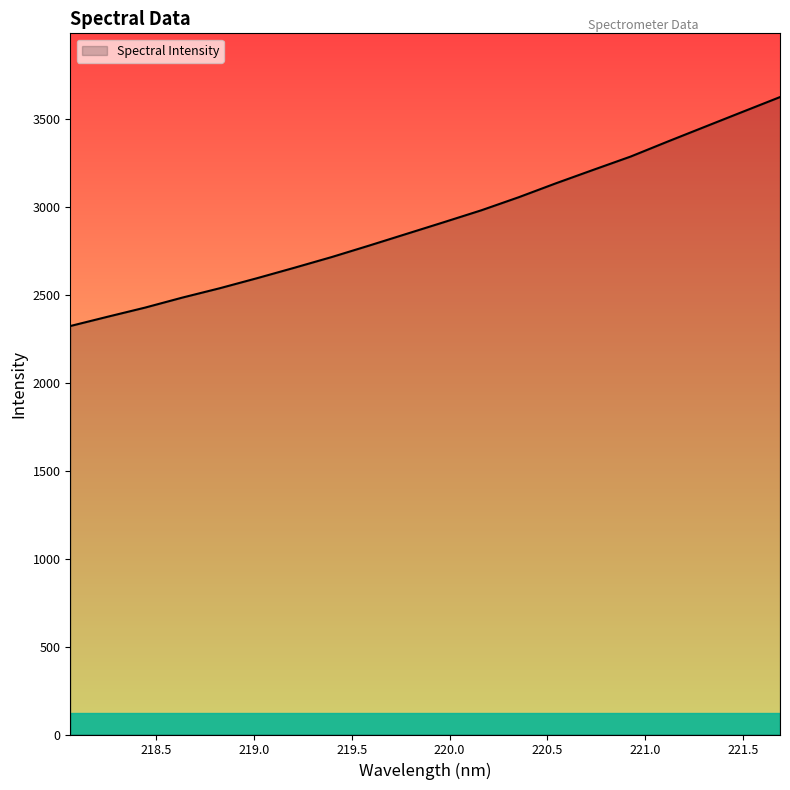

What is the difference between the maximum and minimum values?

1301.3